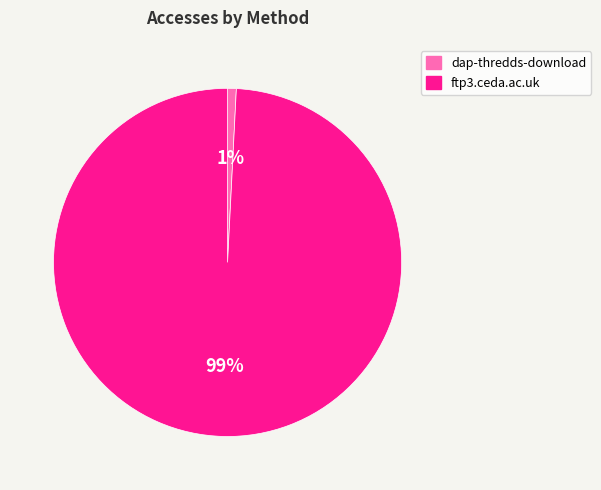

Do dap-thredds-download and ftp3.ceda.ac.uk together represent more than half of the pie?

Yes